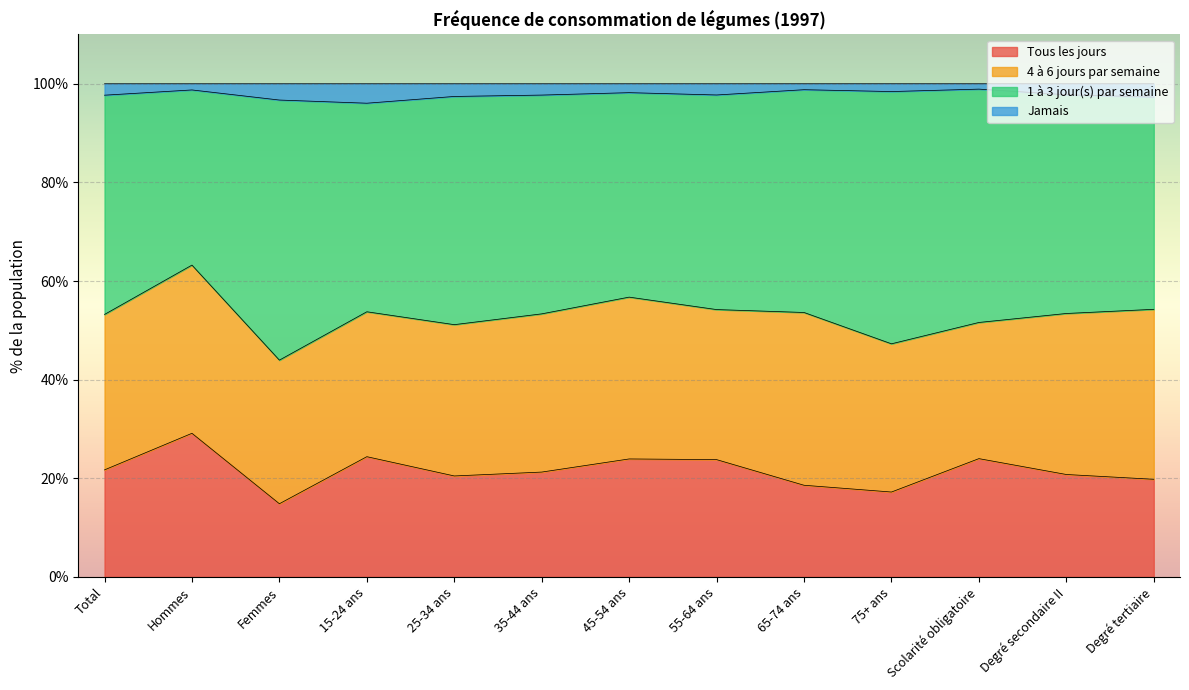

Is it true that Tous les jours equals 17.7 at Hommes?

False